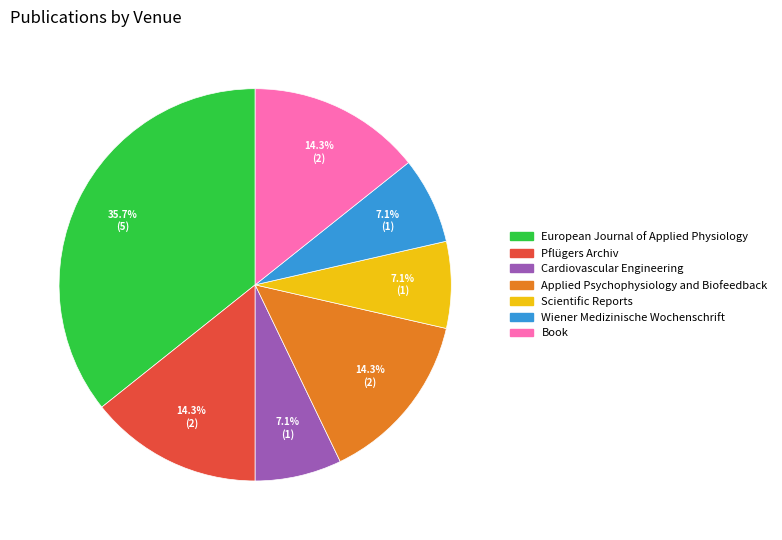

How many slices are in this pie chart?

7